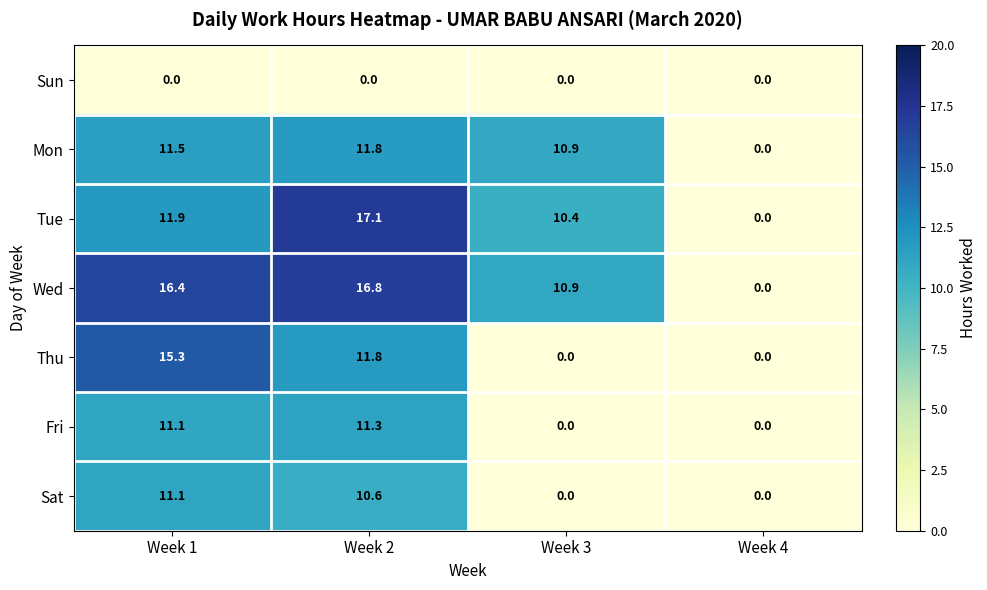

The Sat series shows 0.0 at Week 4. True or false?

True